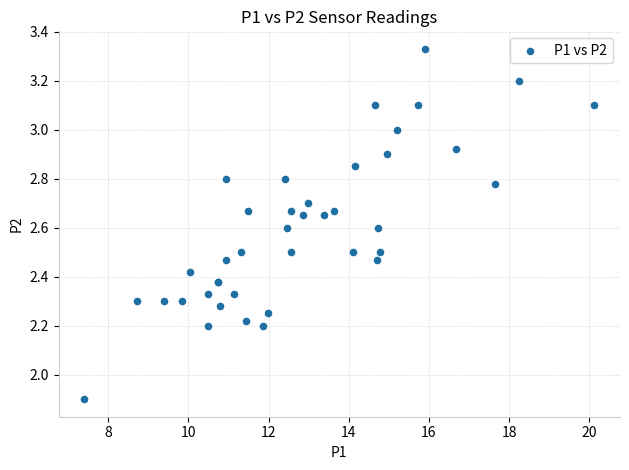

What Y value in the scatter plot is closest to 2?

1.9